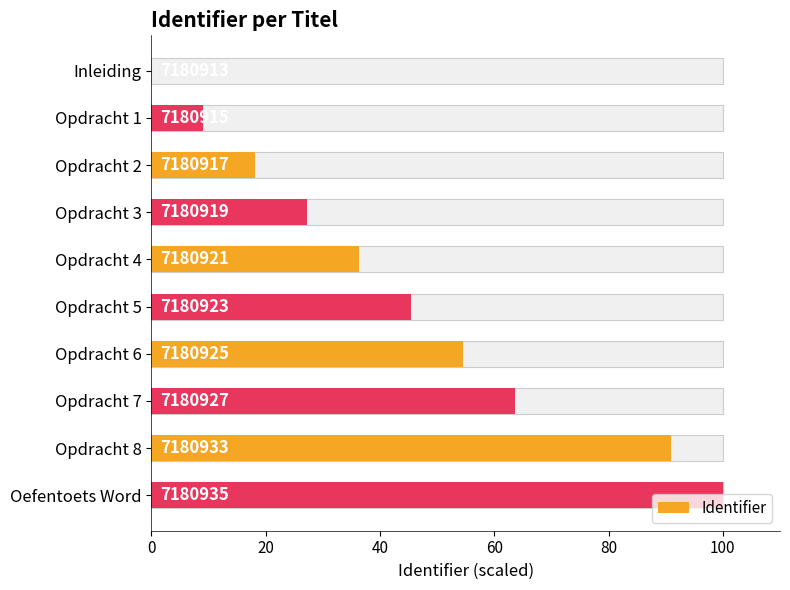

How many data points are above 45?

5